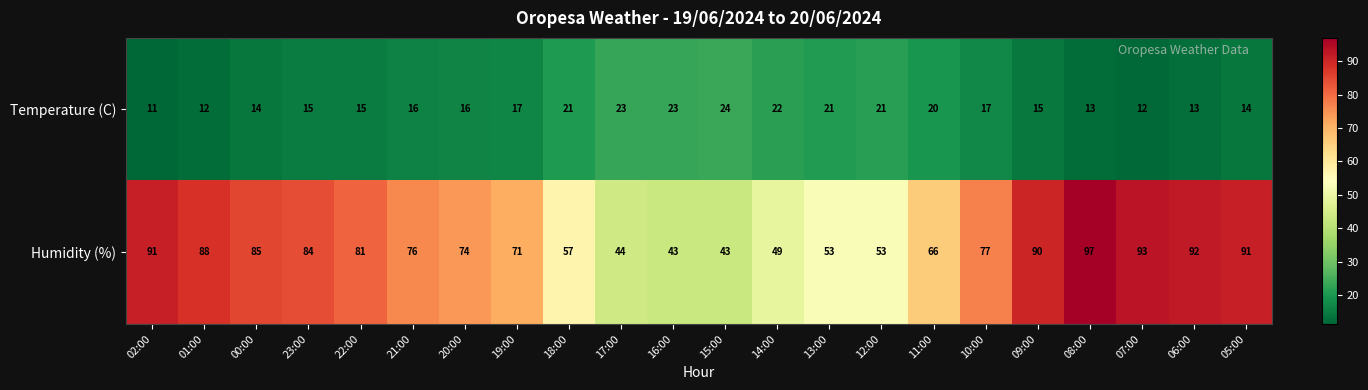

Which series has the largest range (max minus min)?

Humidity (%)